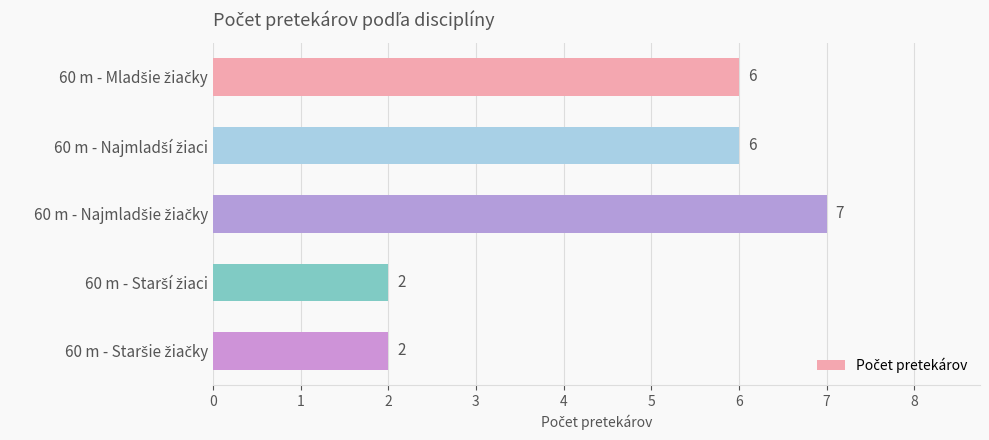

Reading top to bottom, extract all data points from this chart.

6	6	7	2	2